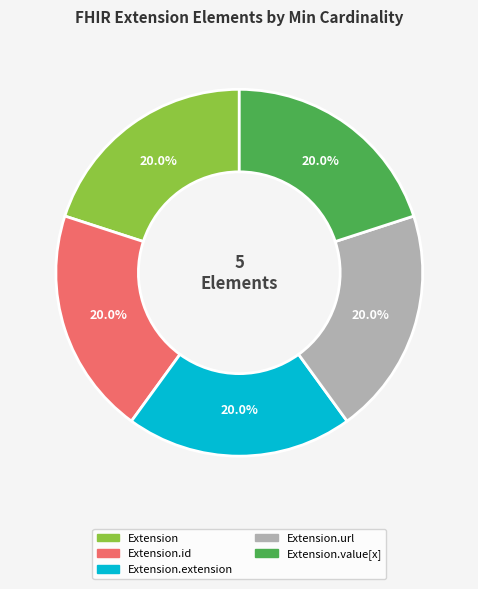

To the nearest percent, what portion does Extension.url represent?

20%